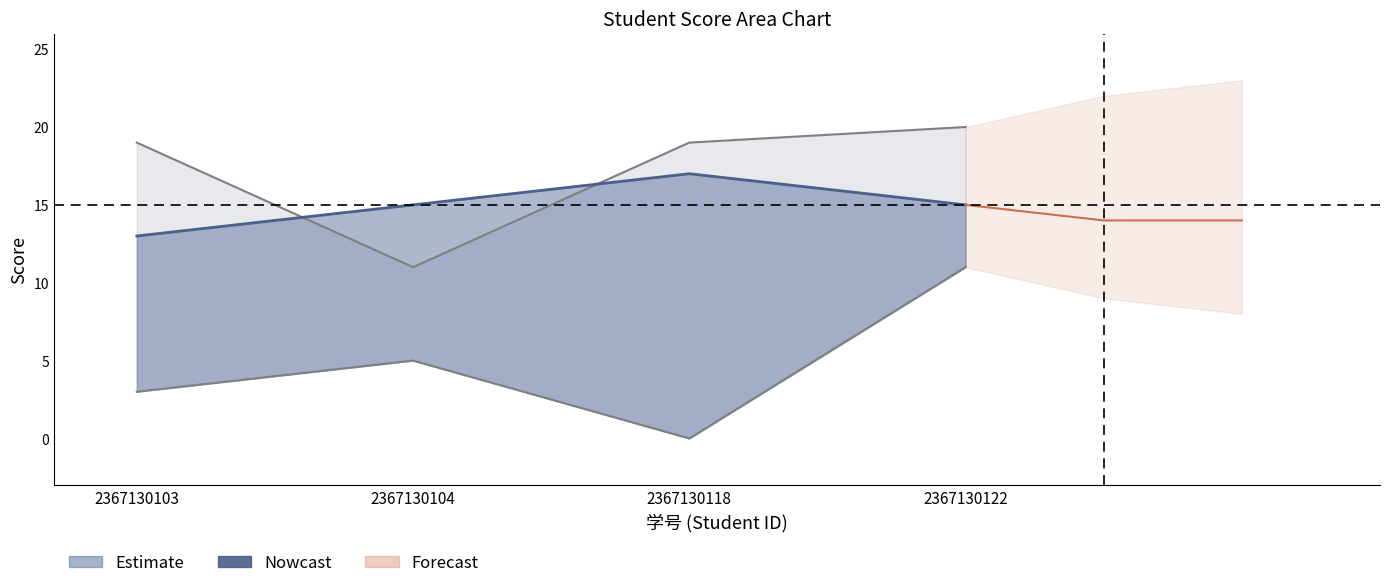

Is it true that the value at 2367130122 is 23?

False